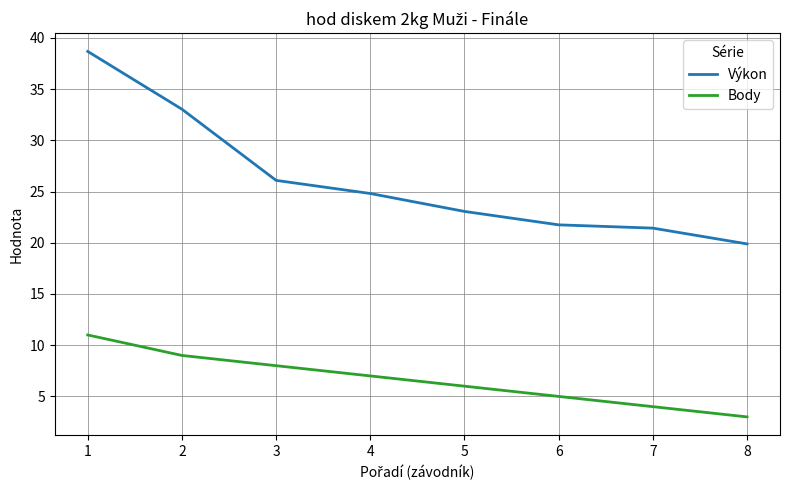

List the series in order of their peak value, highest first.

Výkon, Body